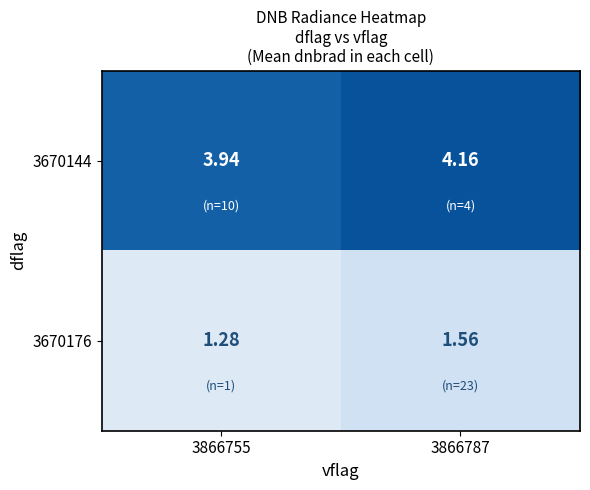

Reading right to left, list all the values displayed in this chart.

3670144: 3866787=4.2	3866755=3.9
3670176: 3866787=1.6	3866755=1.3